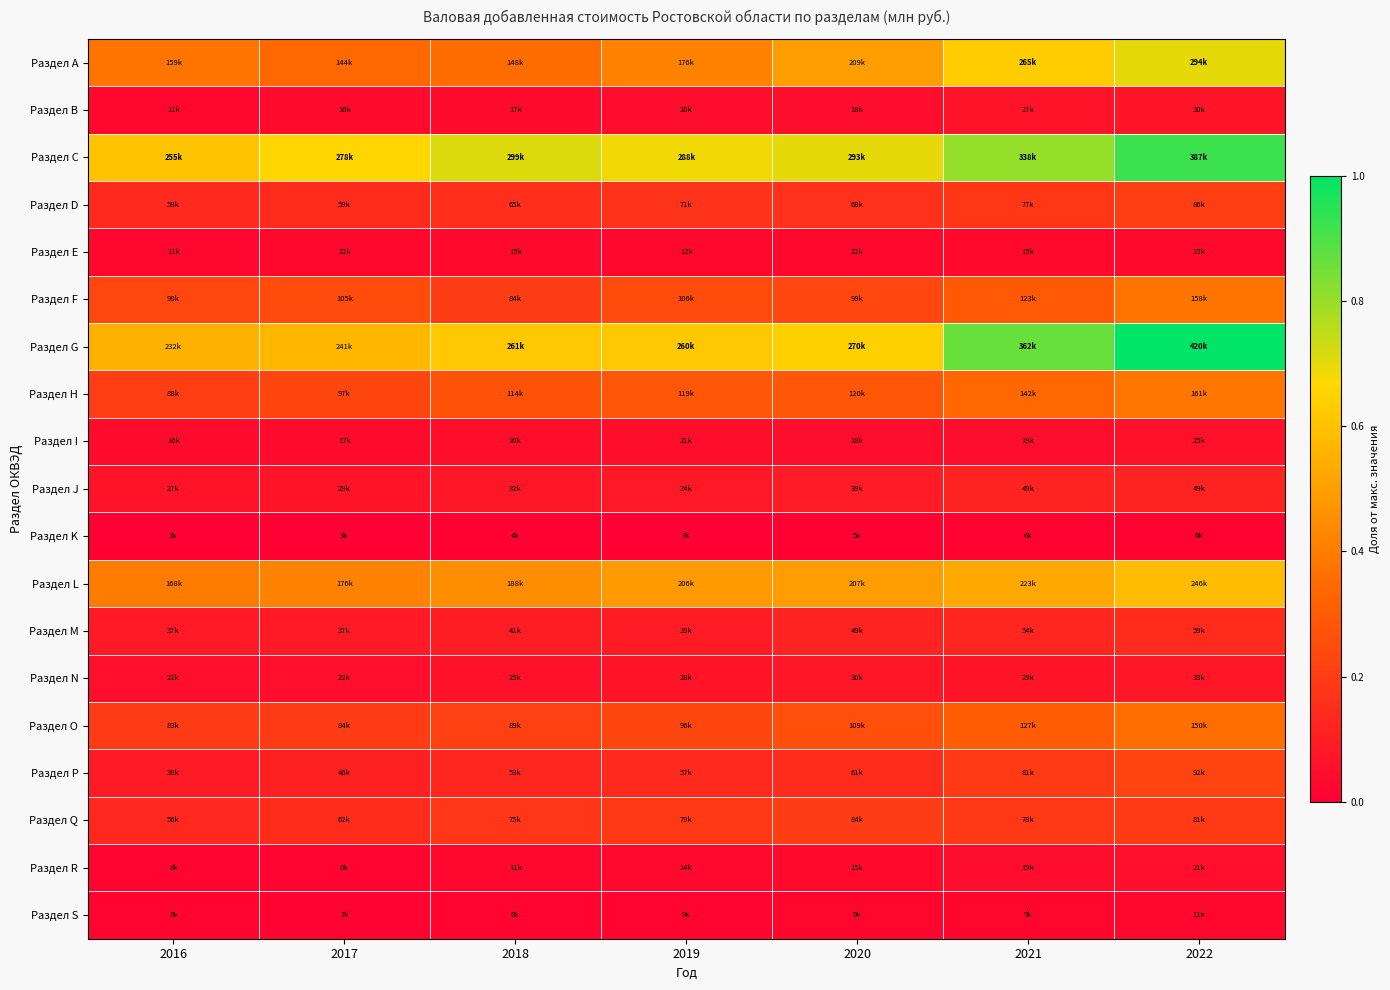

Reading right to left, extract all data points from this chart.

Раздел A: 2022=0.7	2021=0.6	2020=0.5	2019=0.4	2018=0.4	2017=0.3	2016=0.4
Раздел B: 2022=0.1	2021=0.1	2020=0.0	2019=0.0	2018=0.0	2017=0.0	2016=0.0
Раздел C: 2022=0.9	2021=0.8	2020=0.7	2019=0.7	2018=0.7	2017=0.7	2016=0.6
Раздел D: 2022=0.2	2021=0.2	2020=0.2	2019=0.2	2018=0.2	2017=0.1	2016=0.1
Раздел E: 2022=0.0	2021=0.0	2020=0.0	2019=0.0	2018=0.0	2017=0.0	2016=0.0
Раздел F: 2022=0.4	2021=0.3	2020=0.2	2019=0.3	2018=0.2	2017=0.2	2016=0.2
Раздел G: 2022=1.0	2021=0.9	2020=0.6	2019=0.6	2018=0.6	2017=0.6	2016=0.6
Раздел H: 2022=0.4	2021=0.3	2020=0.3	2019=0.3	2018=0.3	2017=0.2	2016=0.2
Раздел I: 2022=0.1	2021=0.0	2020=0.0	2019=0.0	2018=0.0	2017=0.0	2016=0.0
Раздел J: 2022=0.1	2021=0.1	2020=0.1	2019=0.1	2018=0.1	2017=0.1	2016=0.1
Раздел K: 2022=0.0	2021=0.0	2020=0.0	2019=0.0	2018=0.0	2017=0.0	2016=0.0
Раздел L: 2022=0.6	2021=0.5	2020=0.5	2019=0.5	2018=0.4	2017=0.4	2016=0.4
Раздел M: 2022=0.1	2021=0.1	2020=0.1	2019=0.1	2018=0.1	2017=0.1	2016=0.1
Раздел N: 2022=0.1	2021=0.1	2020=0.1	2019=0.1	2018=0.1	2017=0.1	2016=0.1
Раздел О: 2022=0.4	2021=0.3	2020=0.3	2019=0.2	2018=0.2	2017=0.2	2016=0.2
Раздел P: 2022=0.2	2021=0.2	2020=0.1	2019=0.1	2018=0.1	2017=0.1	2016=0.1
Раздел Q: 2022=0.2	2021=0.2	2020=0.2	2019=0.2	2018=0.2	2017=0.1	2016=0.1
Раздел R: 2022=0.1	2021=0.0	2020=0.0	2019=0.0	2018=0.0	2017=0.0	2016=0.0
Раздел S: 2022=0.0	2021=0.0	2020=0.0	2019=0.0	2018=0.0	2017=0.0	2016=0.0